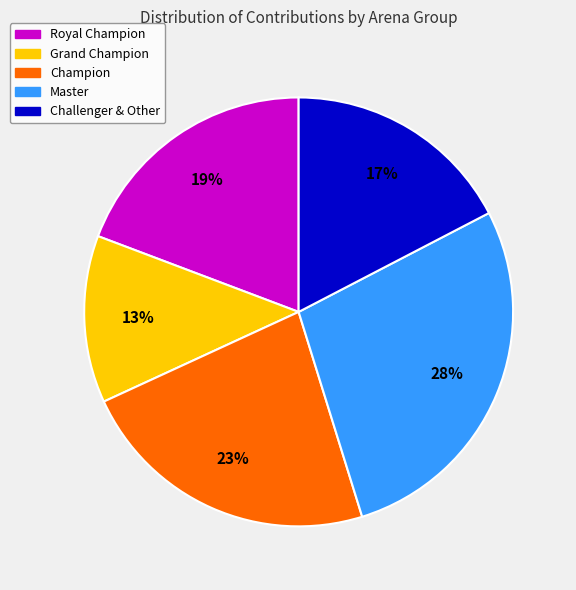

Rank the categories by value from lowest to highest.

Grand Champion, Challenger & Other, Royal Champion, Champion, Master